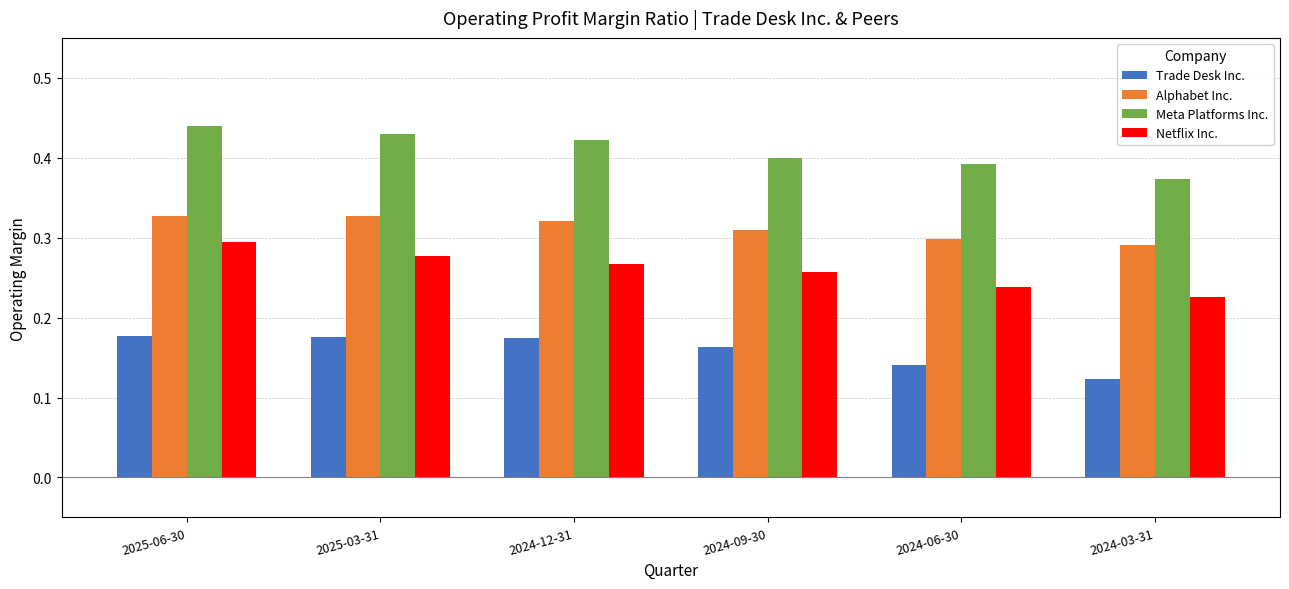

What are all the series names shown in the legend?

Trade Desk Inc., Alphabet Inc., Meta Platforms Inc., Netflix Inc.